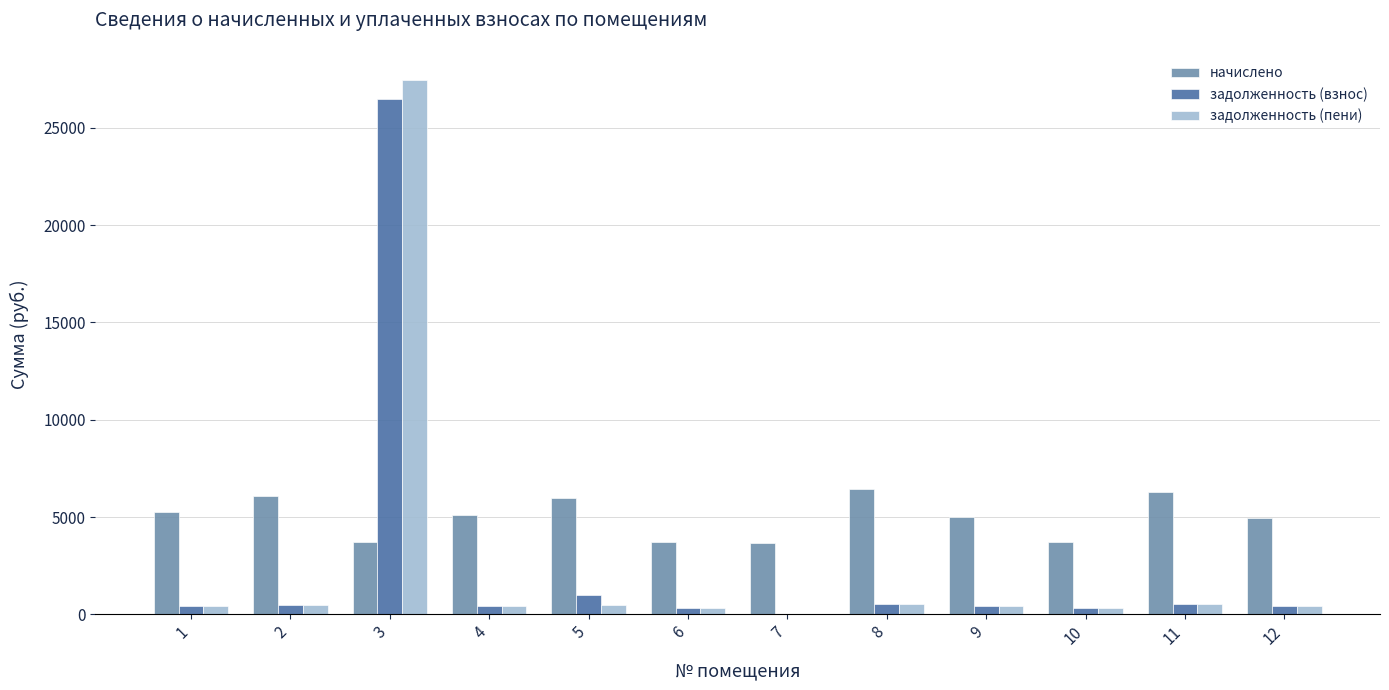

Which series has the largest range (max minus min)?

задолженность (пени)